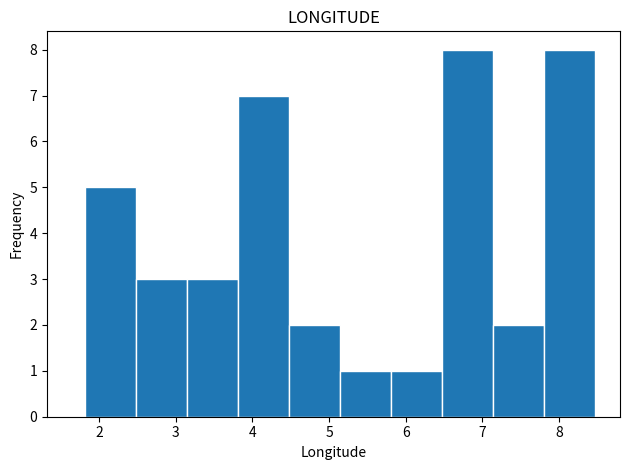

What is the height of the bar covering 1.8 to 2.5 on the x-axis? Neither the bar edges nor the heights are printed on the chart, so give them approximately, as read against the axes.

5